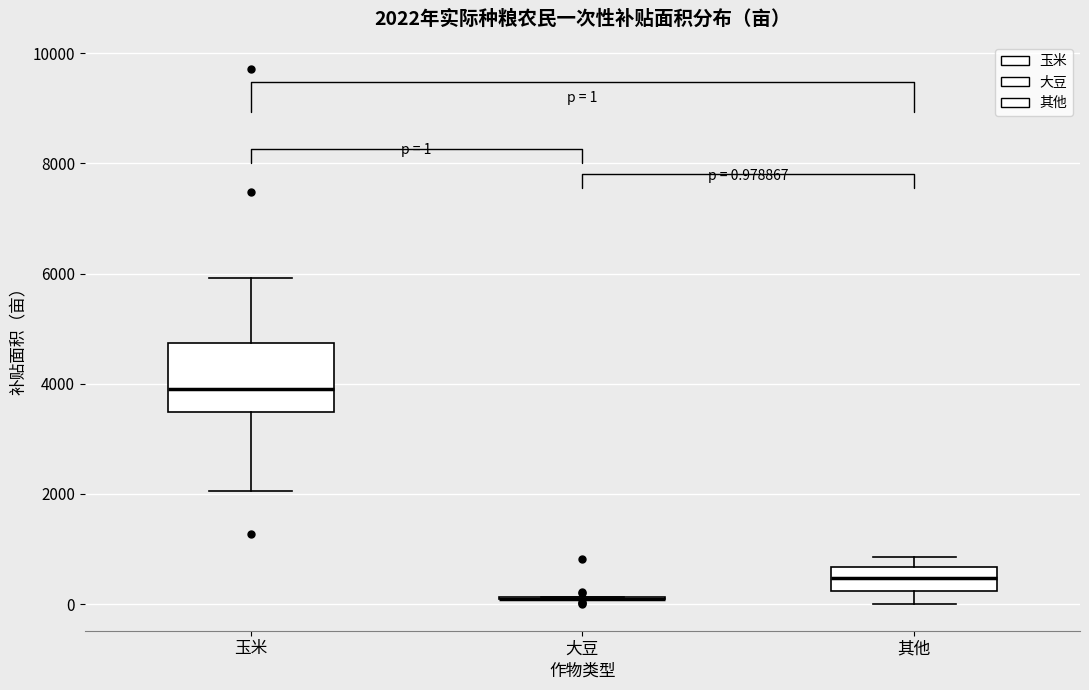

Which box is the tallest, from its lower edge to its upper edge?

玉米